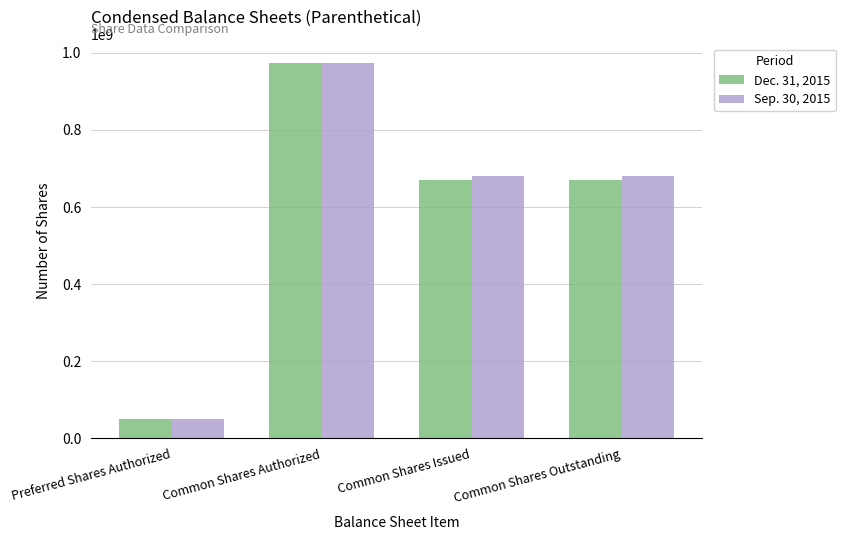

List the series in order of their overall mean, highest first.

Sep. 30, 2015, Dec. 31, 2015